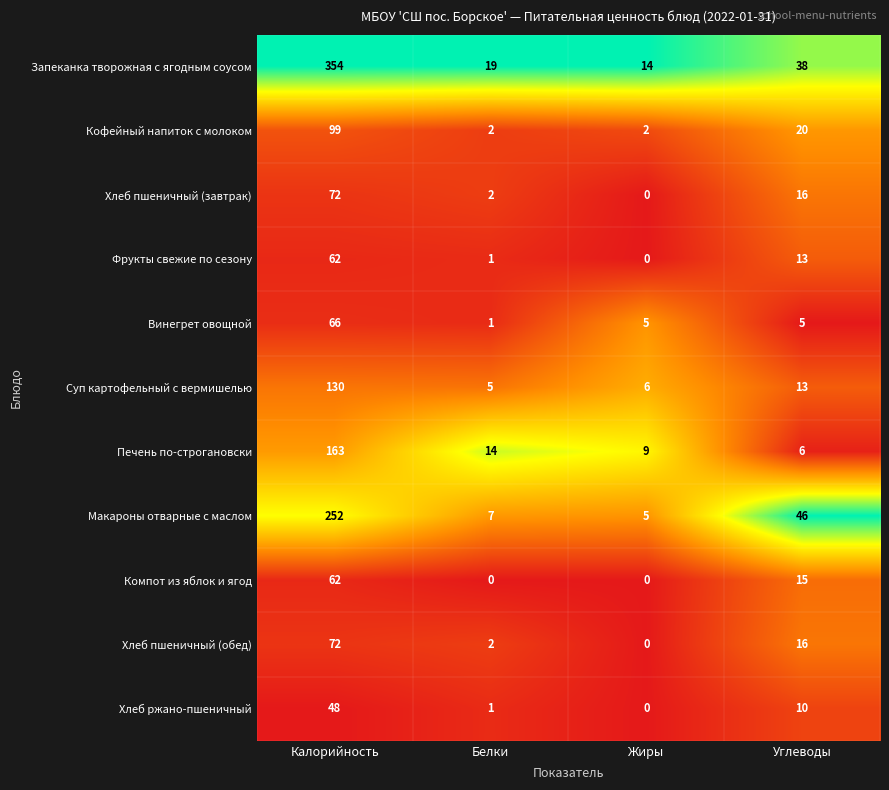

At how many categories does at least one series exceed 0?

4